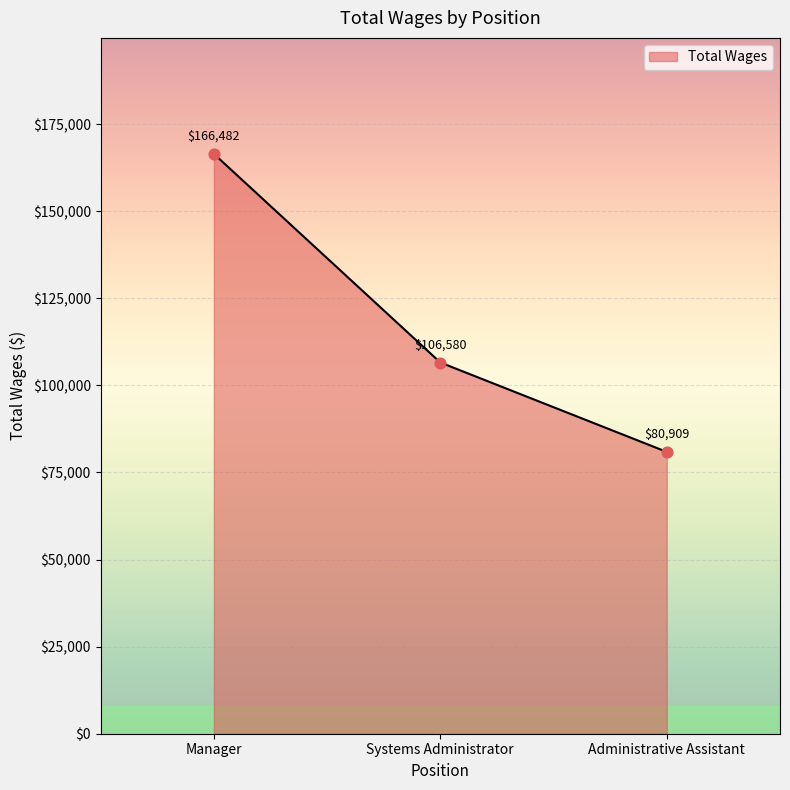

Between Administrative Assistant and Systems Administrator, which is larger?

Systems Administrator